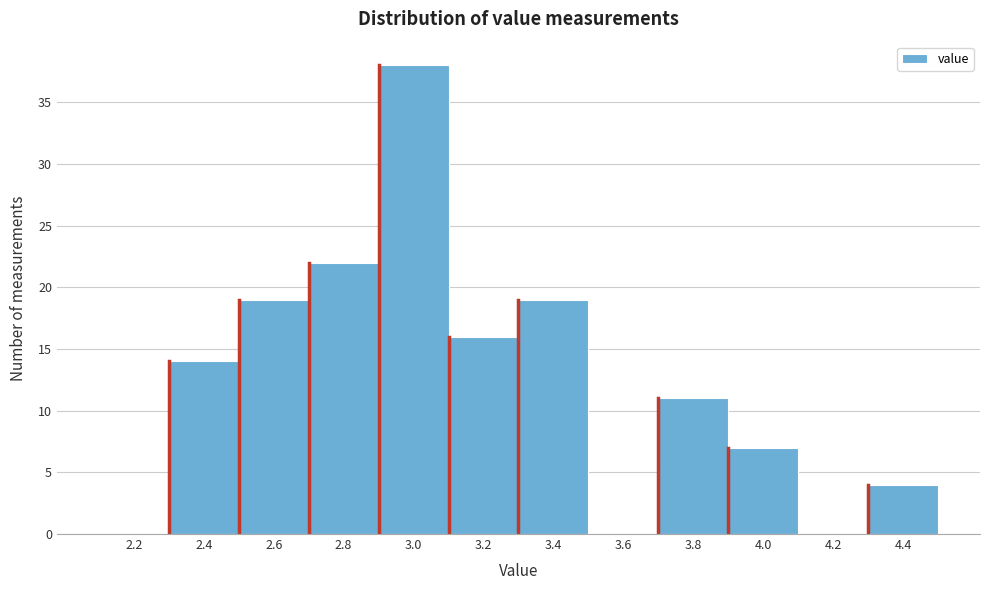

Reading right to left, transcribe all the data shown in this chart.

4.4=4	4.2=0	4.0=7	3.8=11	3.6=0	3.4=19	3.2=16	3.0=38	2.8=22	2.6=19	2.4=14	2.2=0